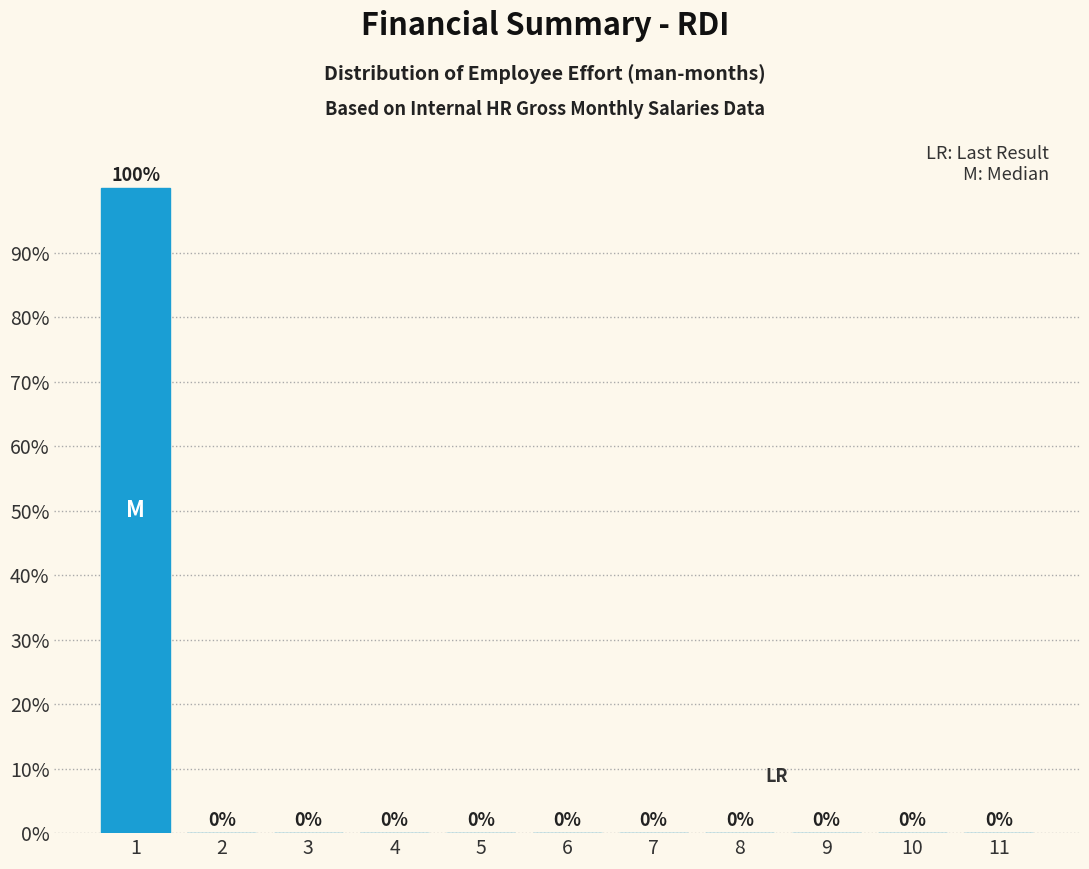

Are the bars horizontal?

No